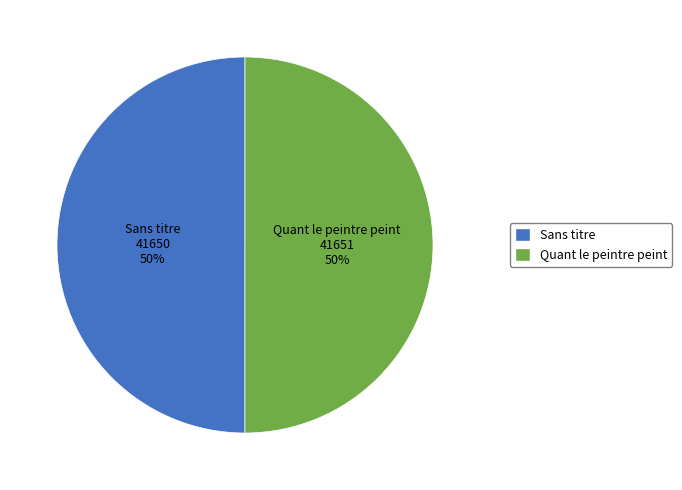

Is the sum of Quant le peintre peint and Sans titre greater than half?

Yes